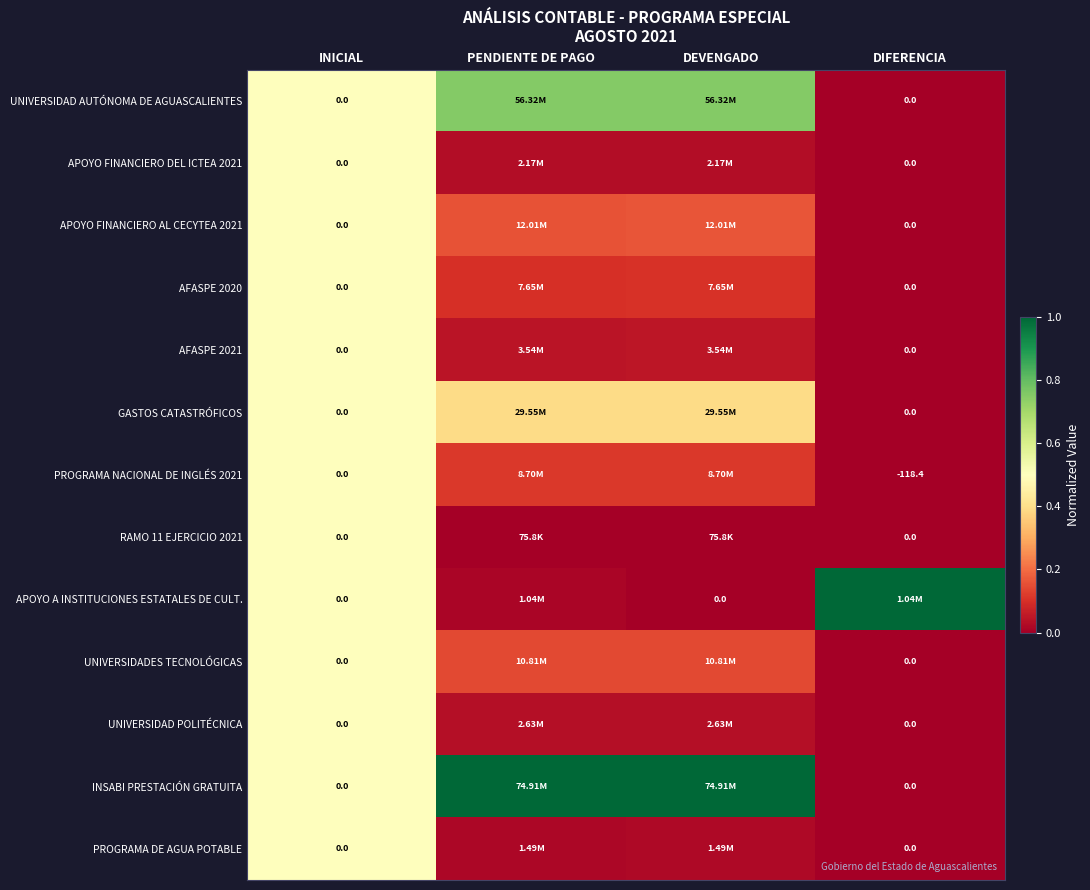

The value of APOYO FINANCIERO AL CECYTEA 2021 at DEVENGADO is 0.2. True or false?

False